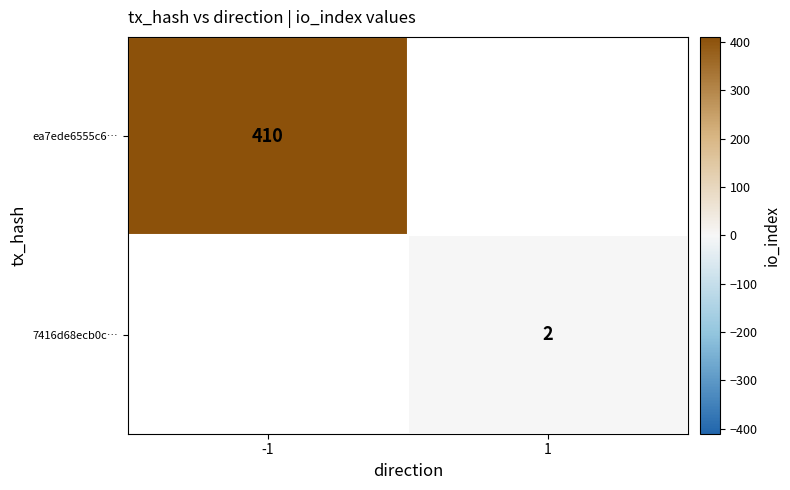

True or false: 7416d68ecb0c… has a value of 2 at 1.

True